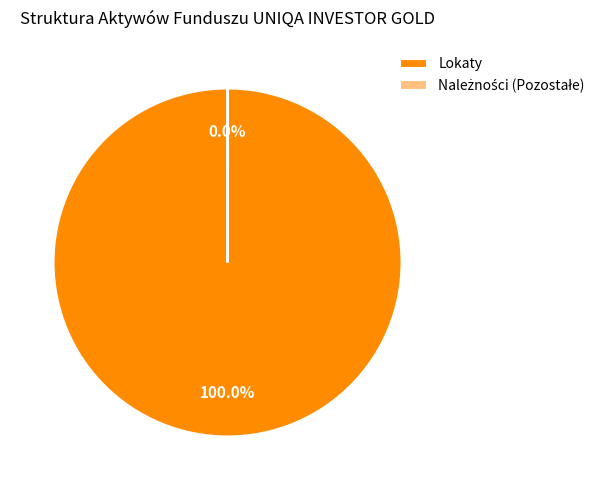

To the nearest percent, what is the difference between the largest and smallest slice percentages?

100%